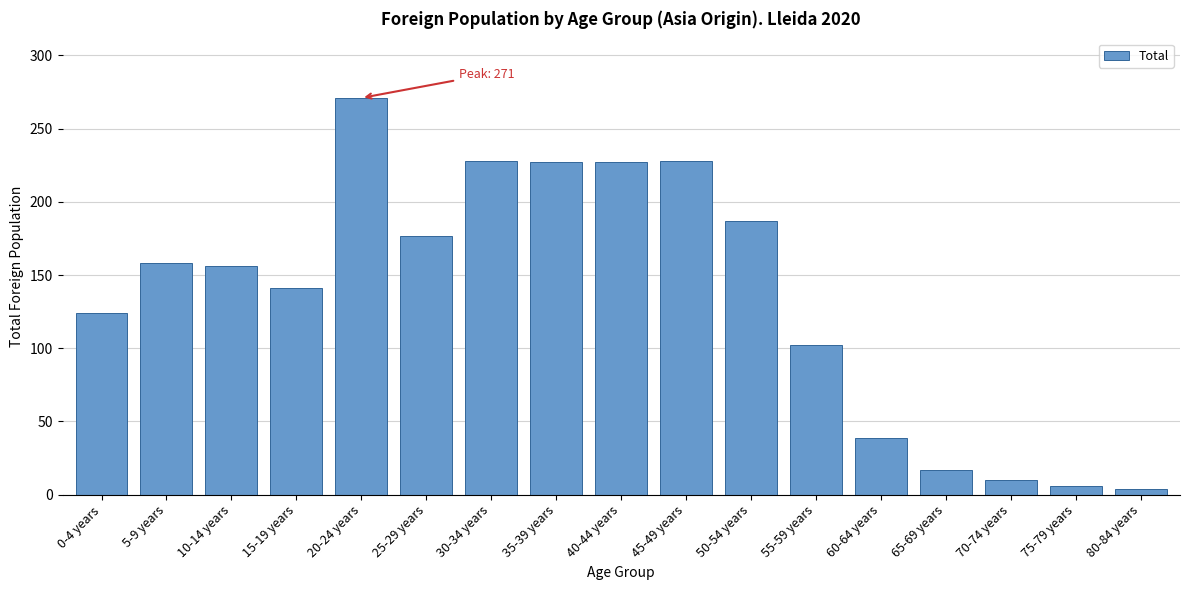

Approximately how many times larger is the value at 5-9 years compared to 60-64 years?

4.1